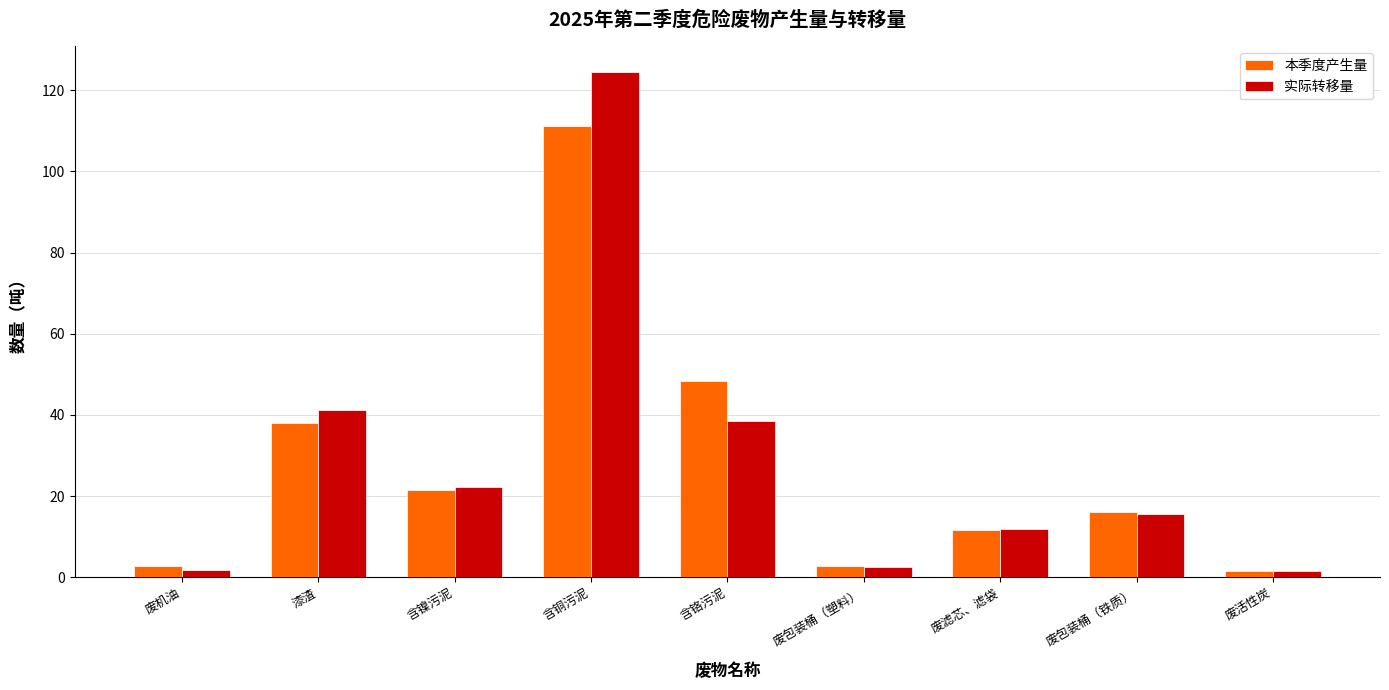

At how many categories does at least one series exceed 24?

3